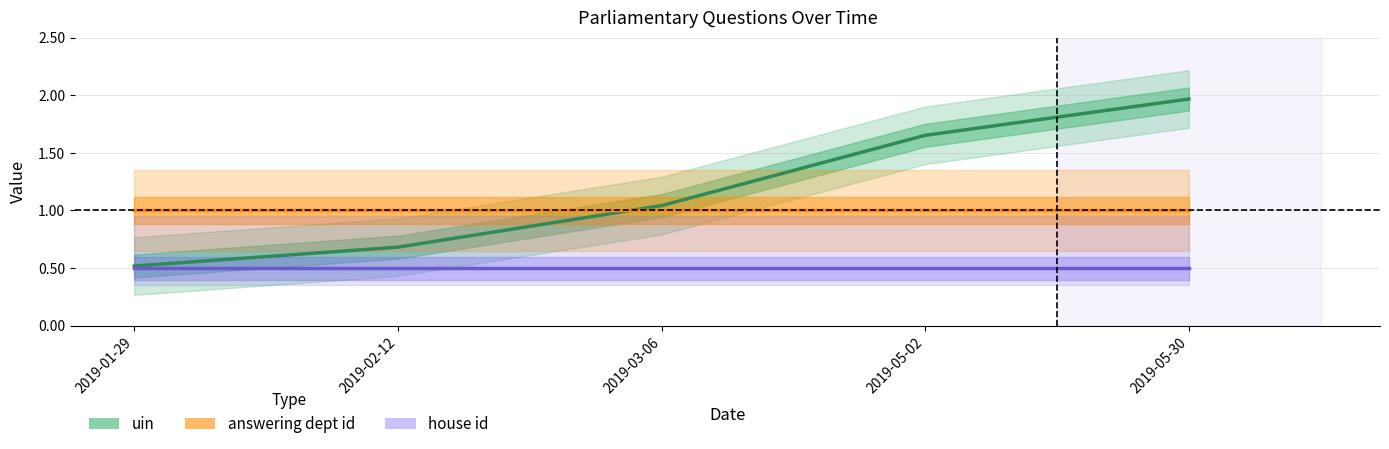

What are all the series names shown in the legend?

uin, answering dept id, house id